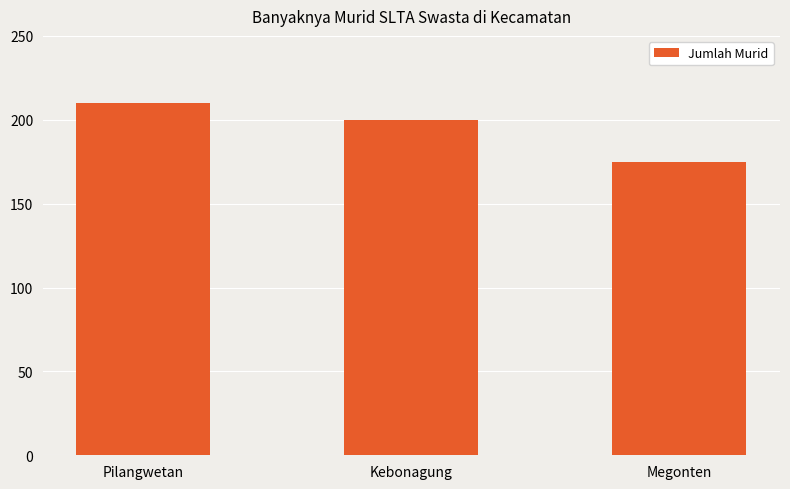

What is the change in value from Kebonagung to Megonten?

-25